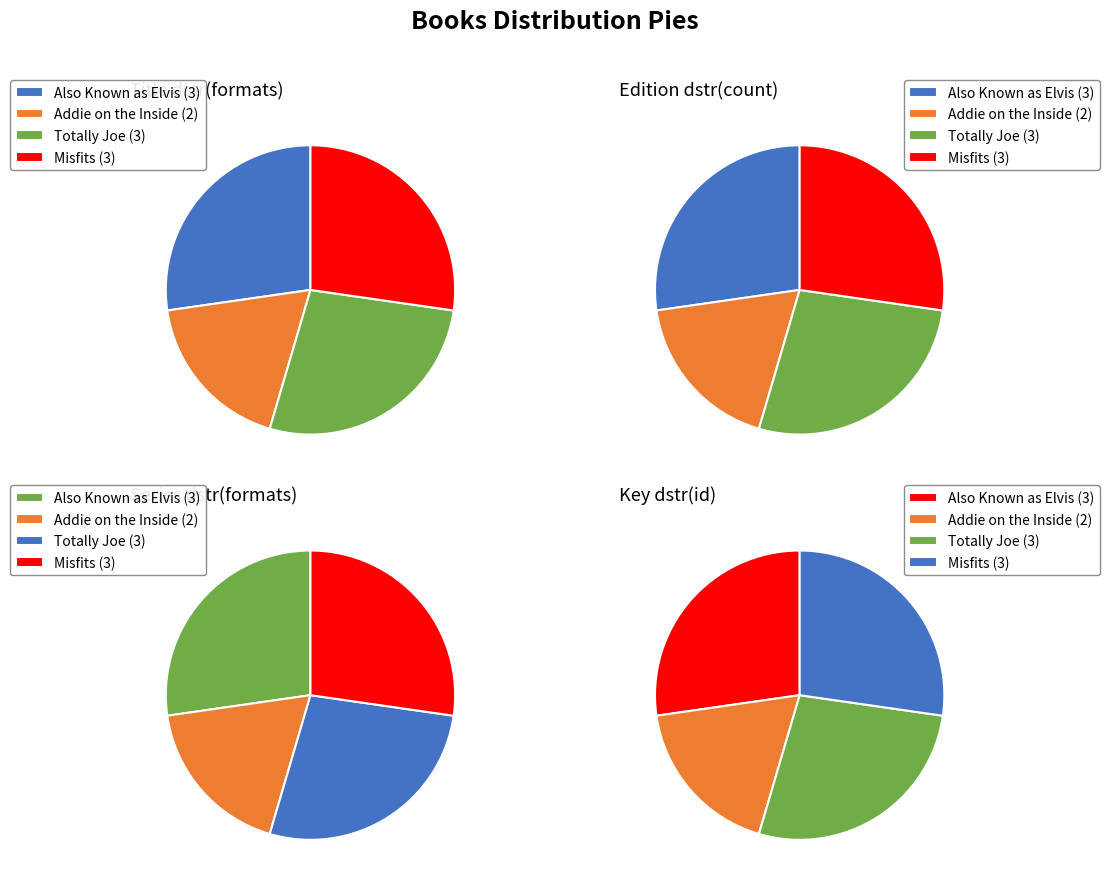

How much of the chart is everything except Misfits?

72.7%